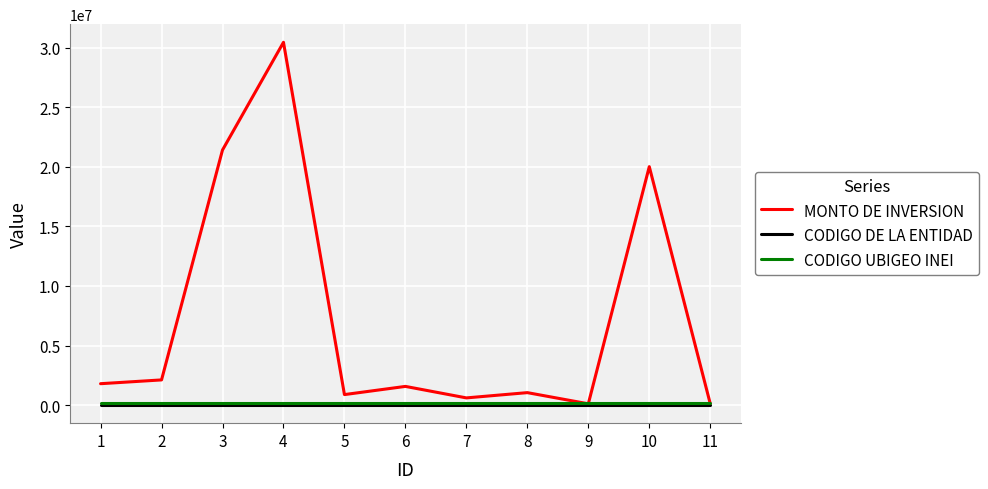

What is the approximate value of CODIGO UBIGEO INEI at 10?

150122.0